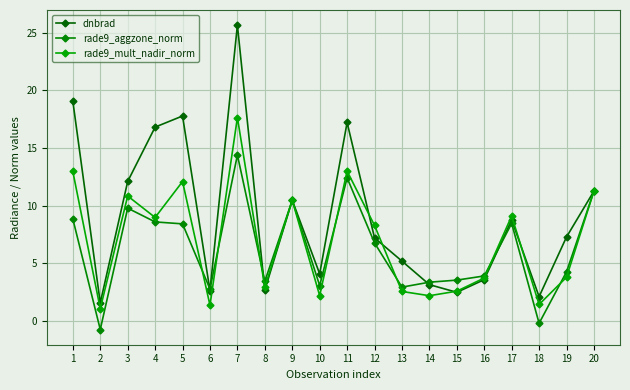

What is the minimum value for rade9_aggzone_norm?

-0.7